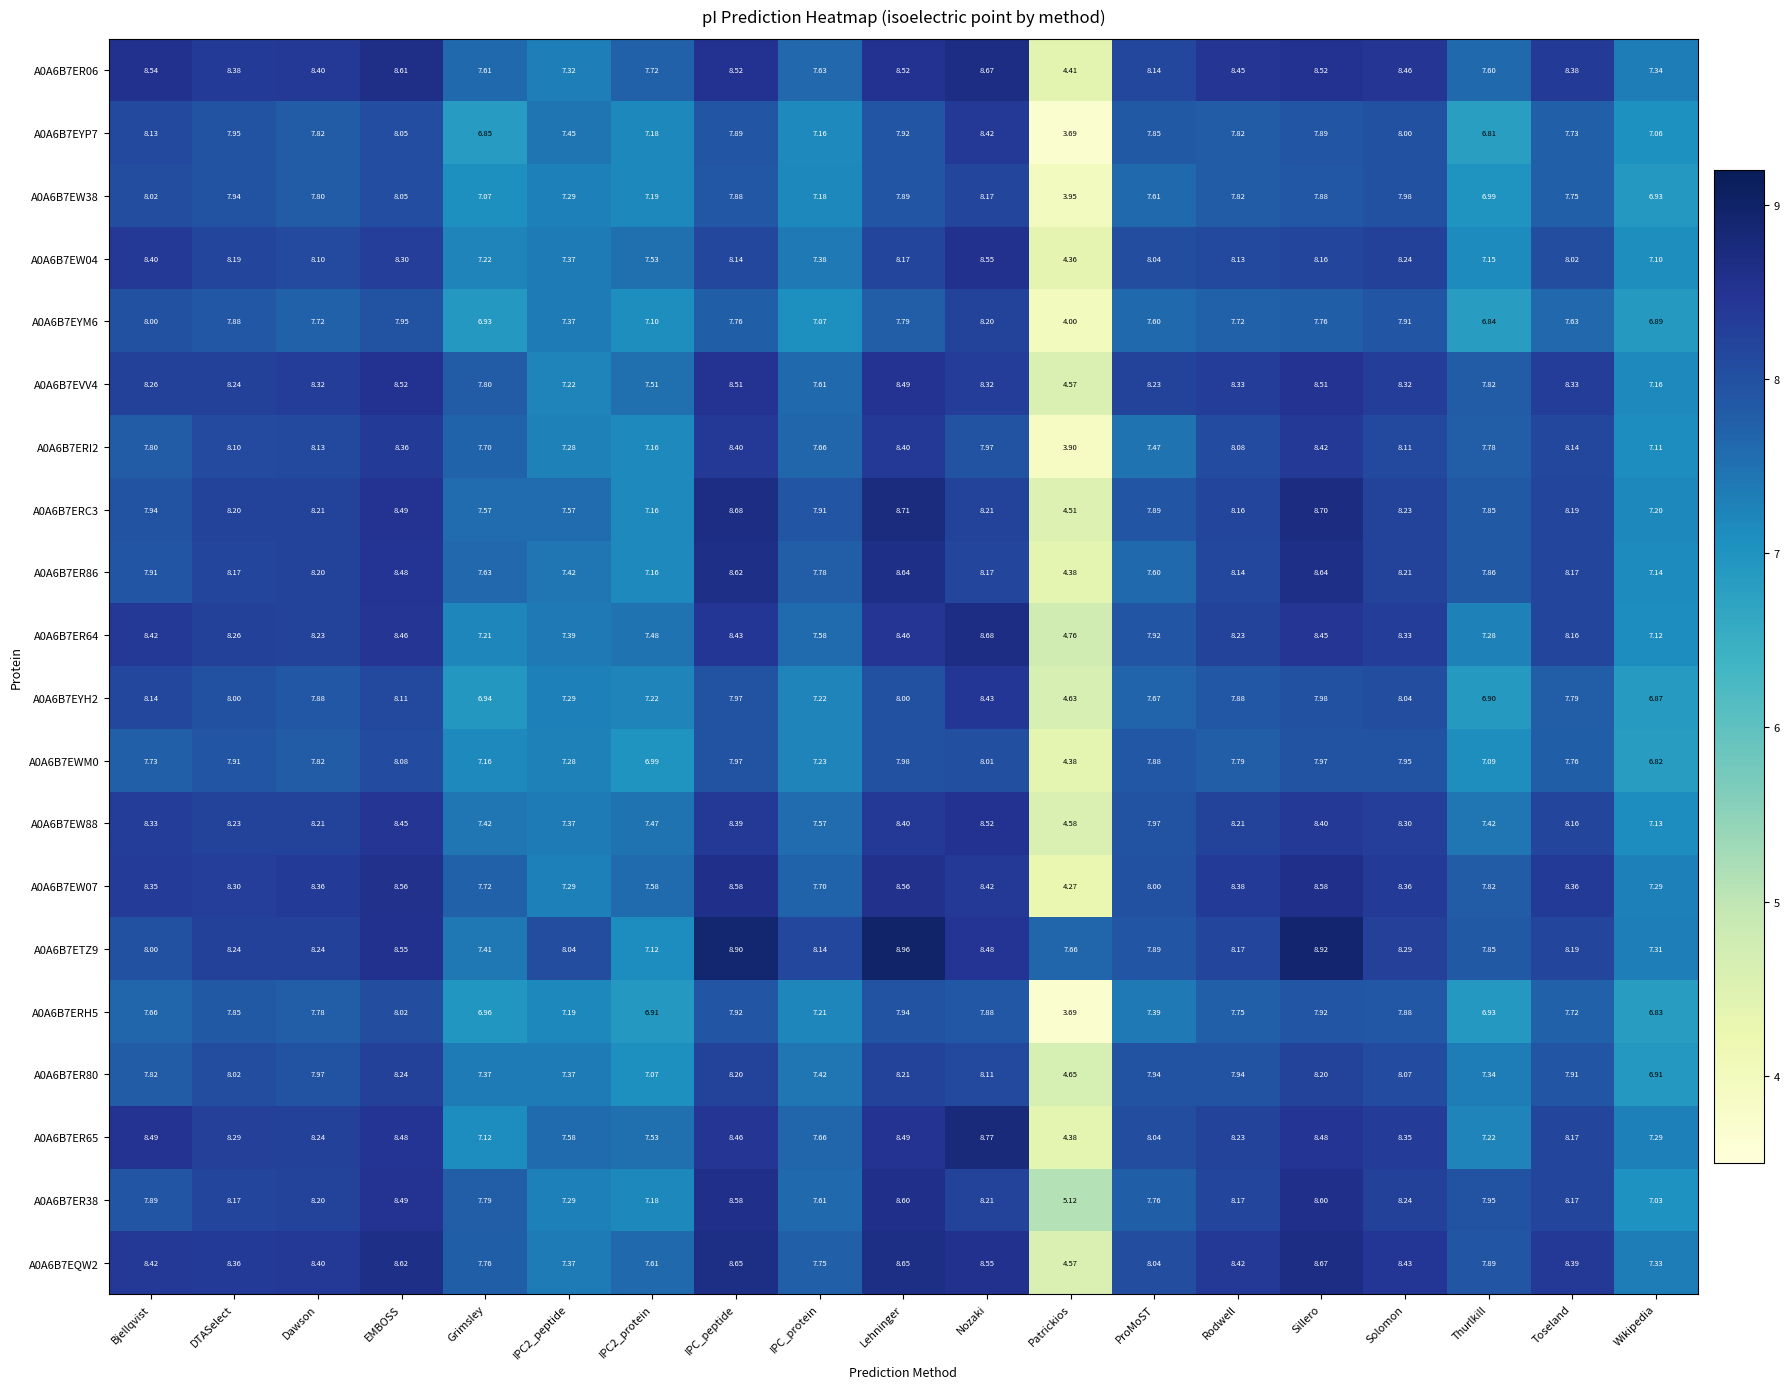

How many data points in A0A6B7ERI2 are above 7?

18